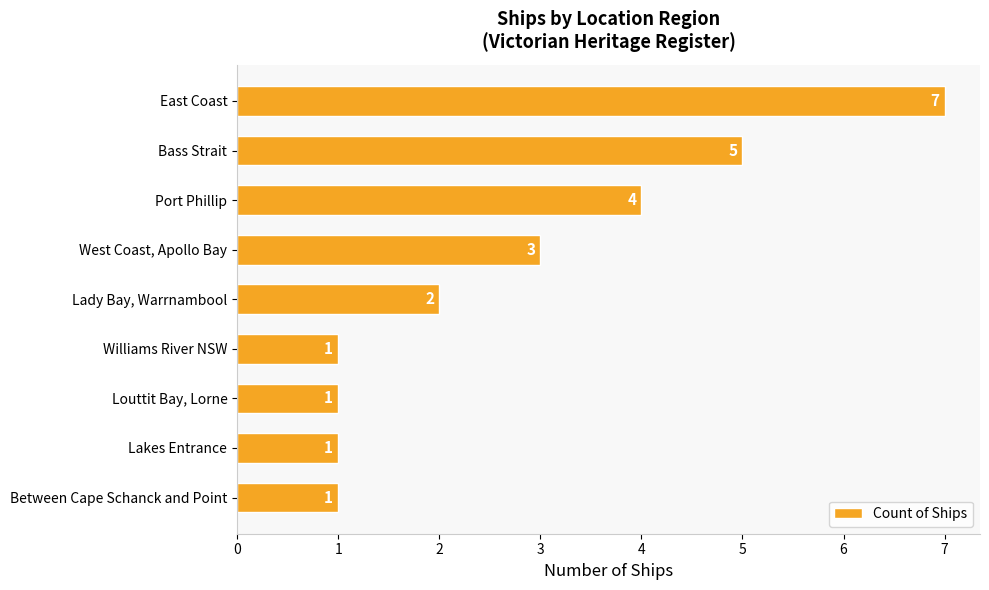

Reading bottom to top, what are all the values shown in this chart?

1	1	1	1	2	3	4	5	7